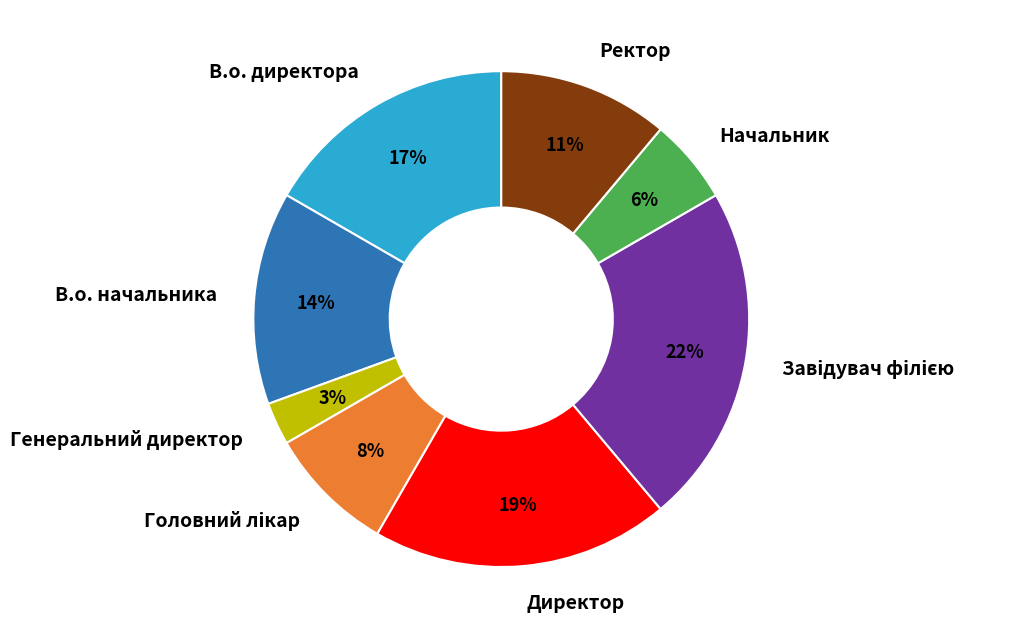

How many segments does this pie chart have?

8